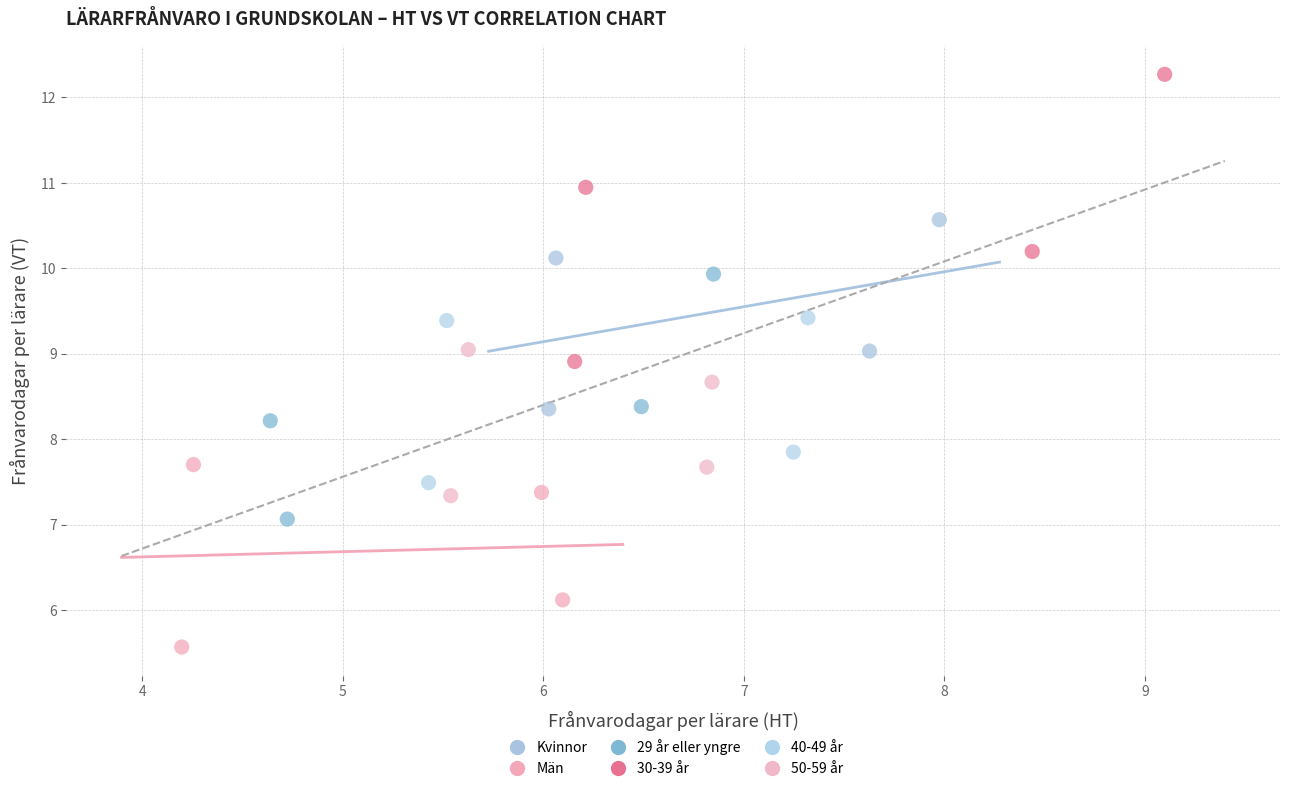

What are all the series names shown in the legend?

Kvinnor, Män, 29 år eller yngre, 30-39 år, 40-49 år, 50-59 år